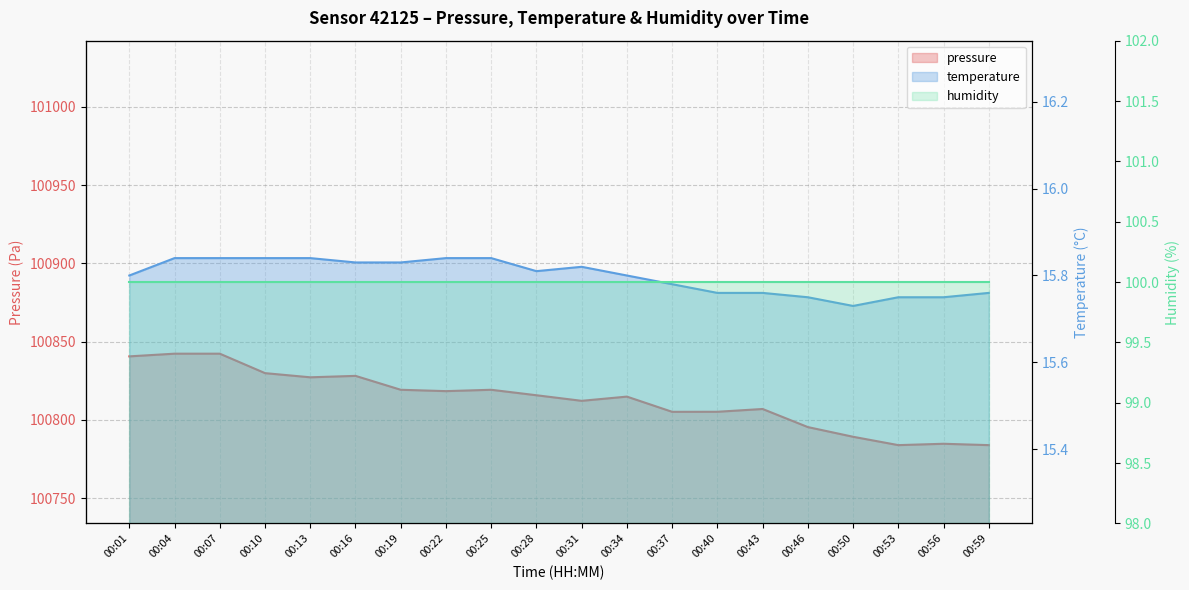

What is the maximum value shown in the chart?

100842.3